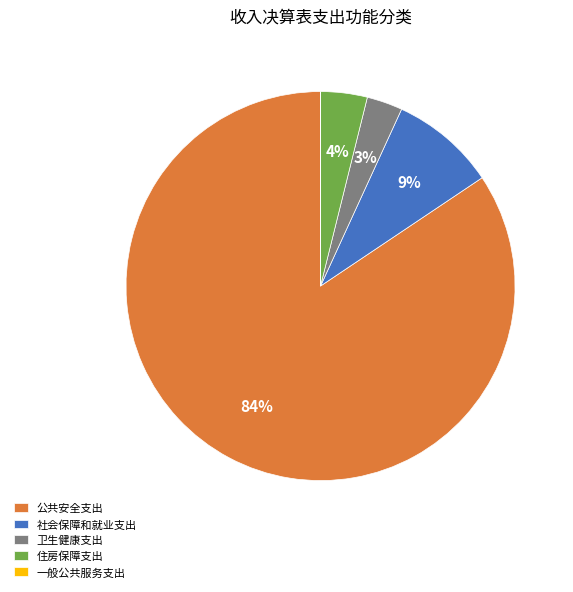

Which category has the biggest portion of the pie?

公共安全支出